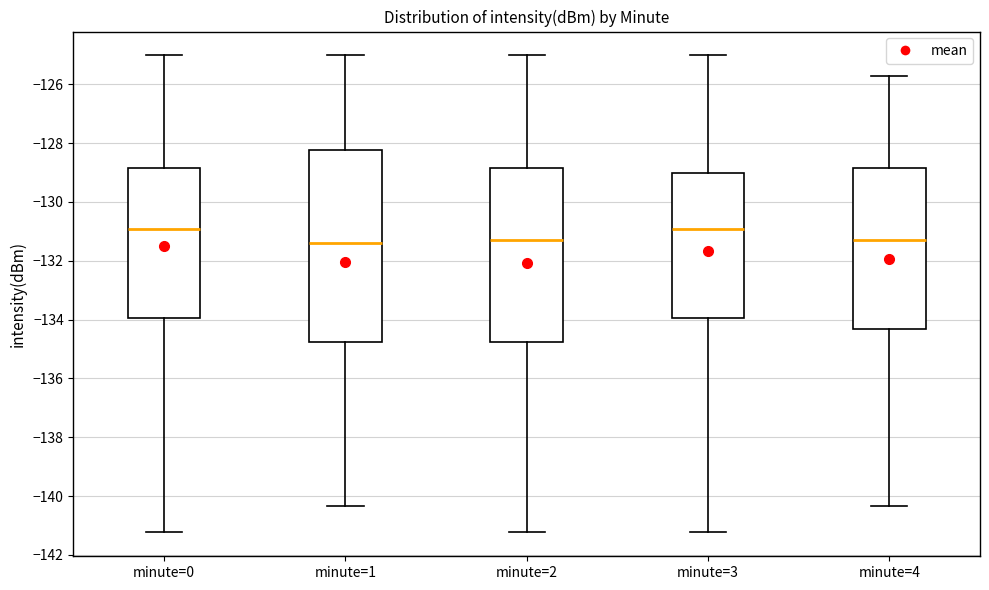

Reading left to right, transcribe this box plot: for each box, give where its median line is, the range the box spans, and where its two whiskers end, as read against the y-axis. The values are not printed on the chart, so give them approximately, as read against the axis.

minute=0: median -131.0, box -134.0 to -128.8, whiskers -141.2 to -125.0
minute=1: median -131.4, box -134.8 to -128.2, whiskers -140.4 to -125.0
minute=2: median -131.4, box -134.8 to -128.8, whiskers -141.2 to -125.0
minute=3: median -131.0, box -134.0 to -129.0, whiskers -141.2 to -125.0
minute=4: median -131.4, box -134.4 to -128.8, whiskers -140.4 to -125.8